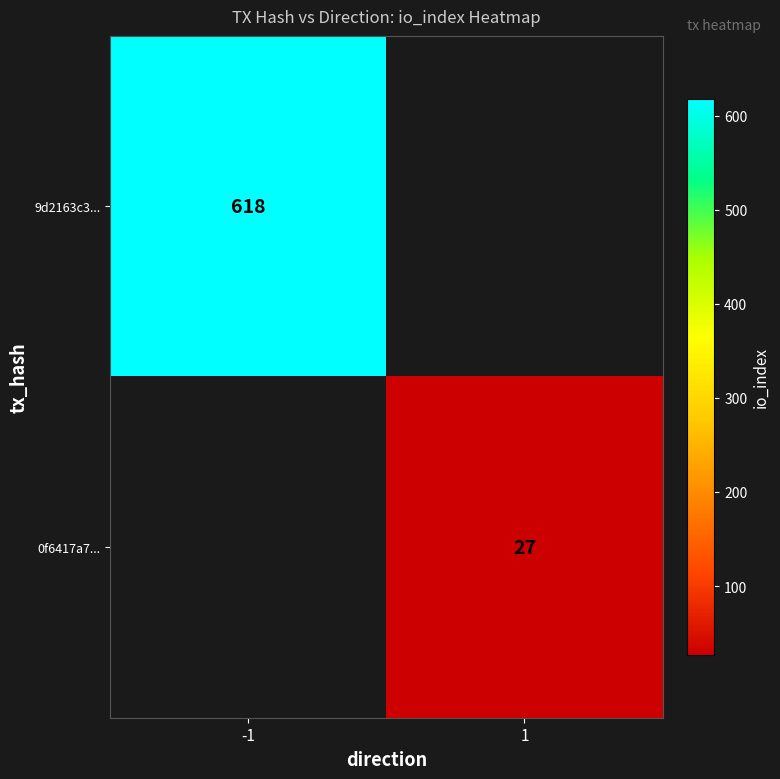

Is the value of 0f6417a7... at 1 greater than the value of 9d2163c3... at -1?

No